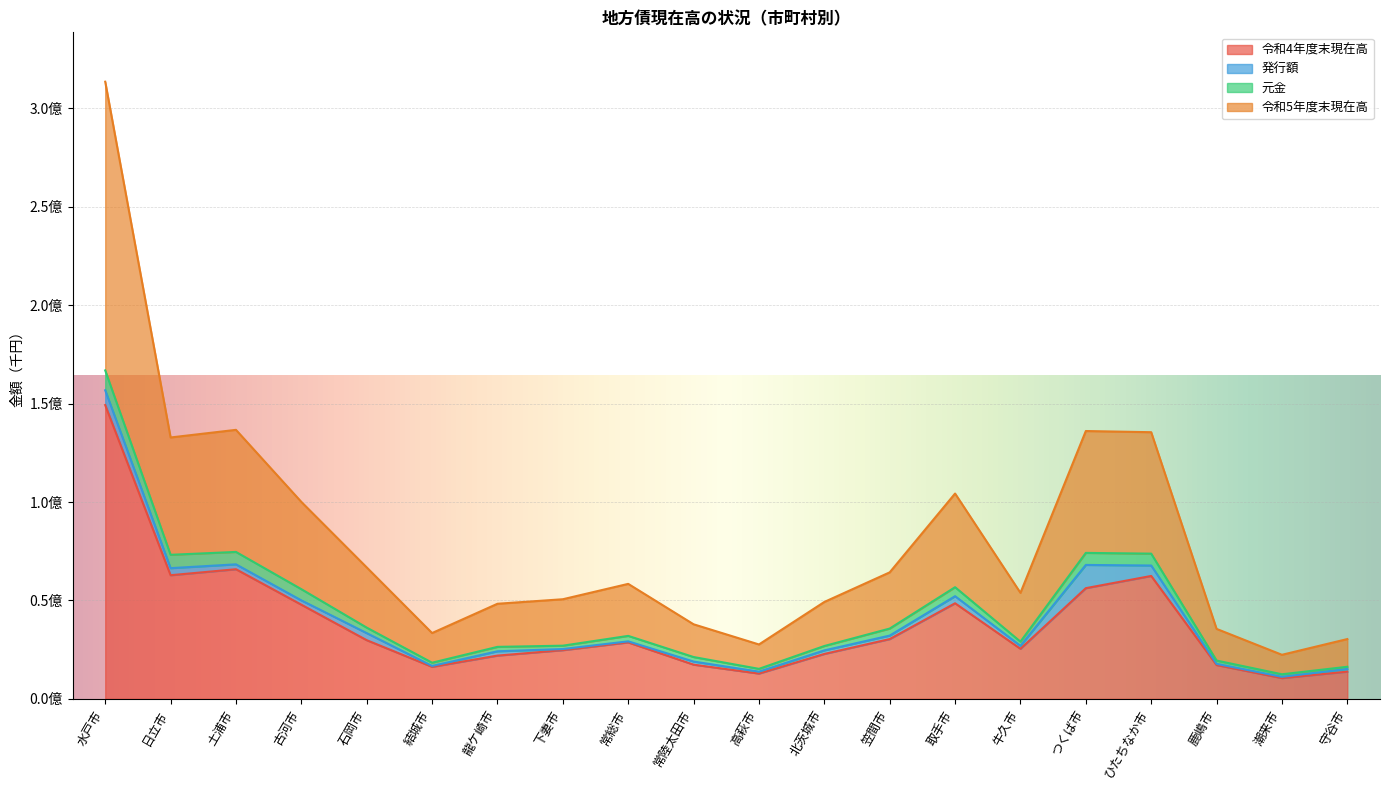

What are all the series names shown in the legend?

令和4年度末現在高, 発行額, 元金, 令和5年度末現在高